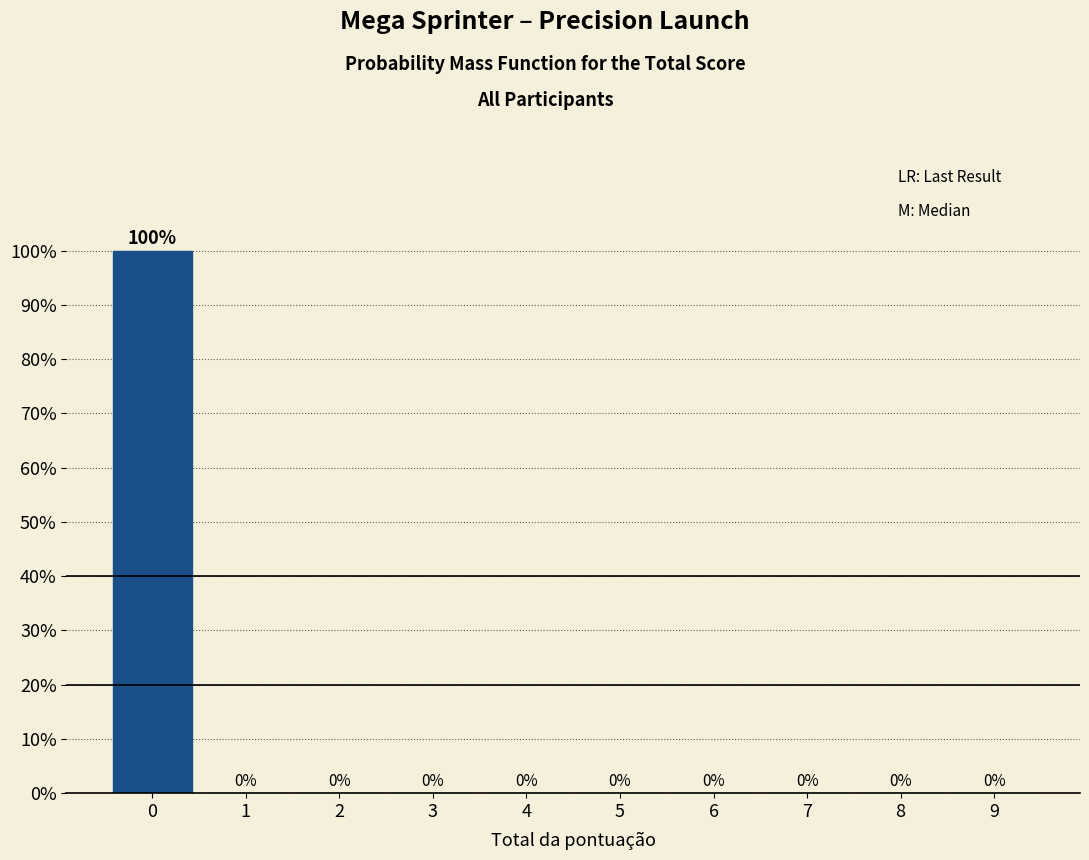

Reading left to right, list every bar in this chart as the range it spans on the x-axis followed by its height.

-0.5 to 0.5: 100
0.5 to 1.5: 0
1.5 to 2.5: 0
2.5 to 3.5: 0
3.5 to 4.5: 0
4.5 to 5.5: 0
5.5 to 6.5: 0
6.5 to 7.5: 0
7.5 to 8.5: 0
8.5 to 9.5: 0